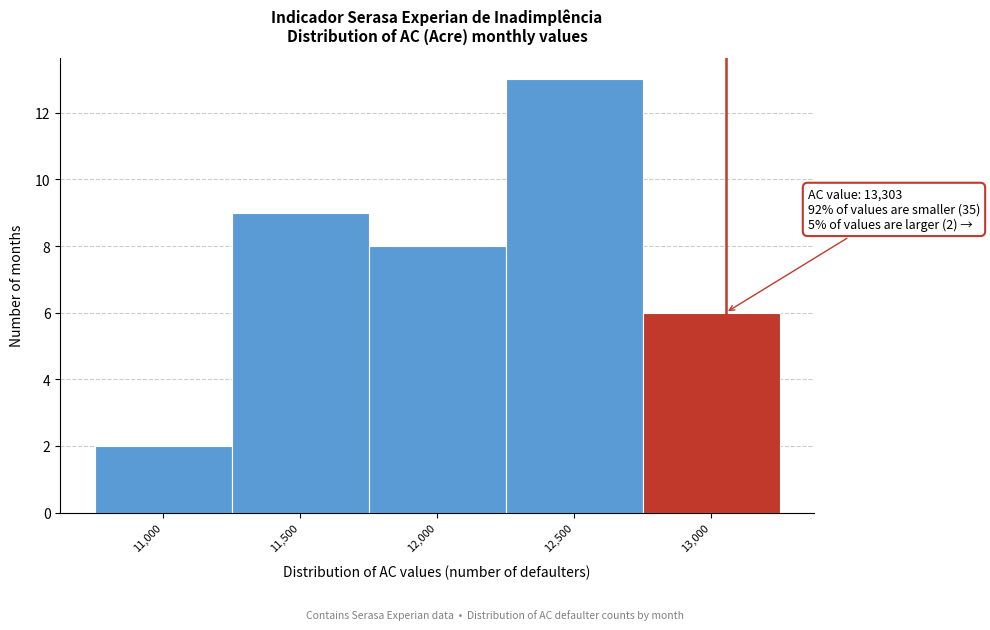

Reading left to right, extract all data points from this chart.

11,000=2	11,500=9	12,000=8	12,500=13	13,000=6